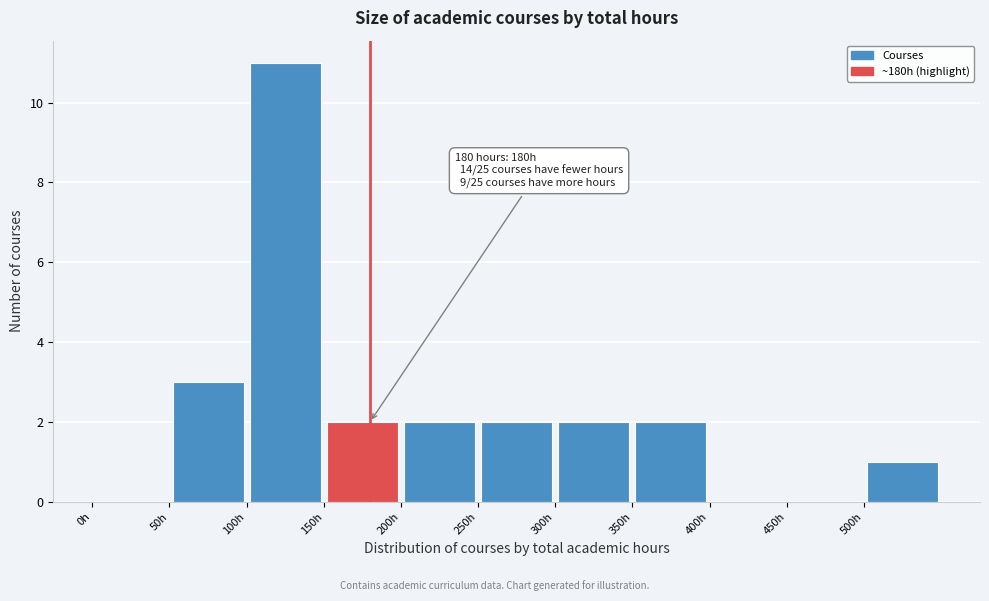

Over which range of the x-axis is the bar tallest?

100 to 150